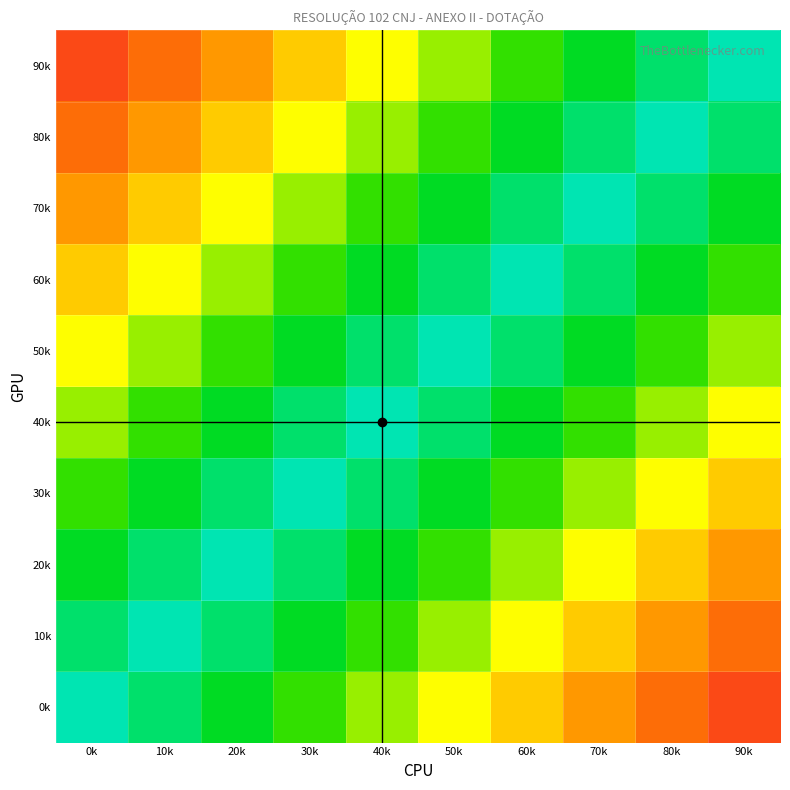

At how many categories does at least one series exceed 0?

10